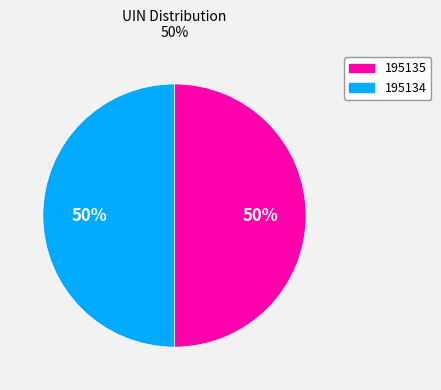

What is the ratio of the value at 195134 to the value at 195135?

1.0